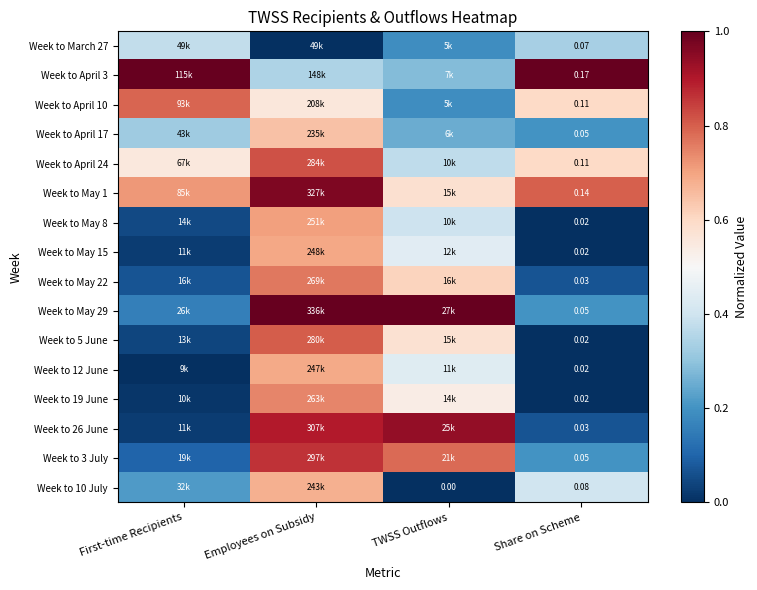

Is the value of Week to May 1 at Share on Scheme greater than the value of Week to April 17 at Share on Scheme?

Yes